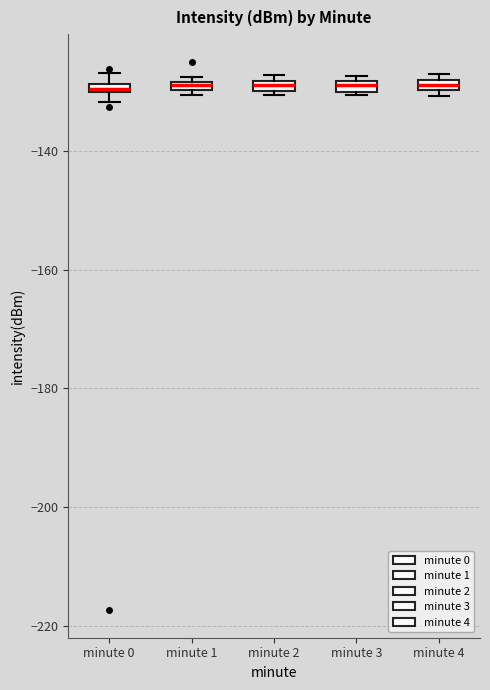

Where is the upper edge of the box for minute 4 on the y-axis? The values are not printed on the chart, so give them approximately, as read against the axis.

-128